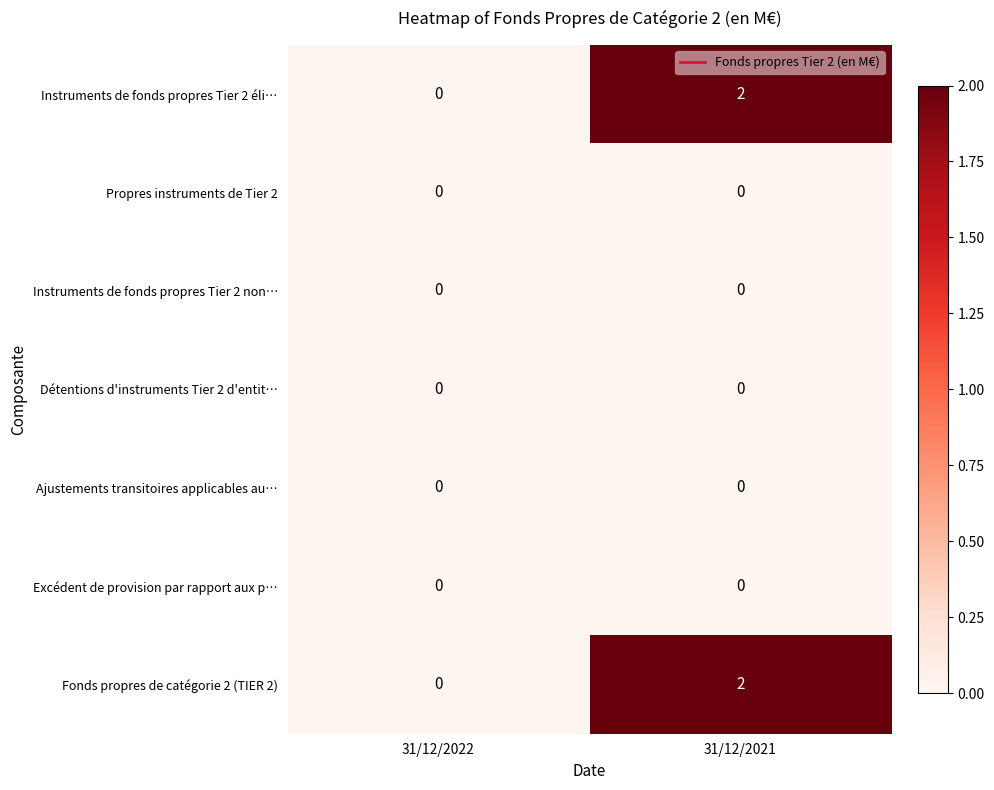

At which category is the sum across all series the highest?

31/12/2021